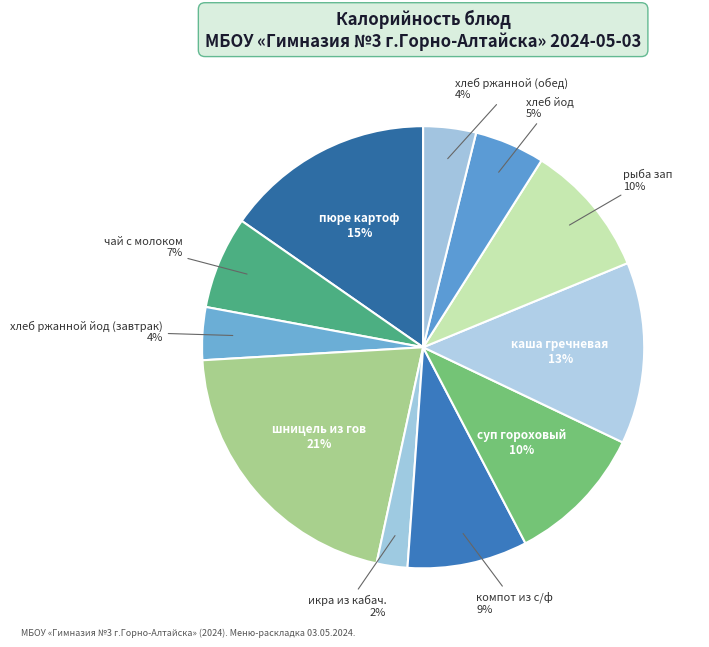

Is the sum of компот из с/ф and хлеб ржанной (обед) greater than half?

No